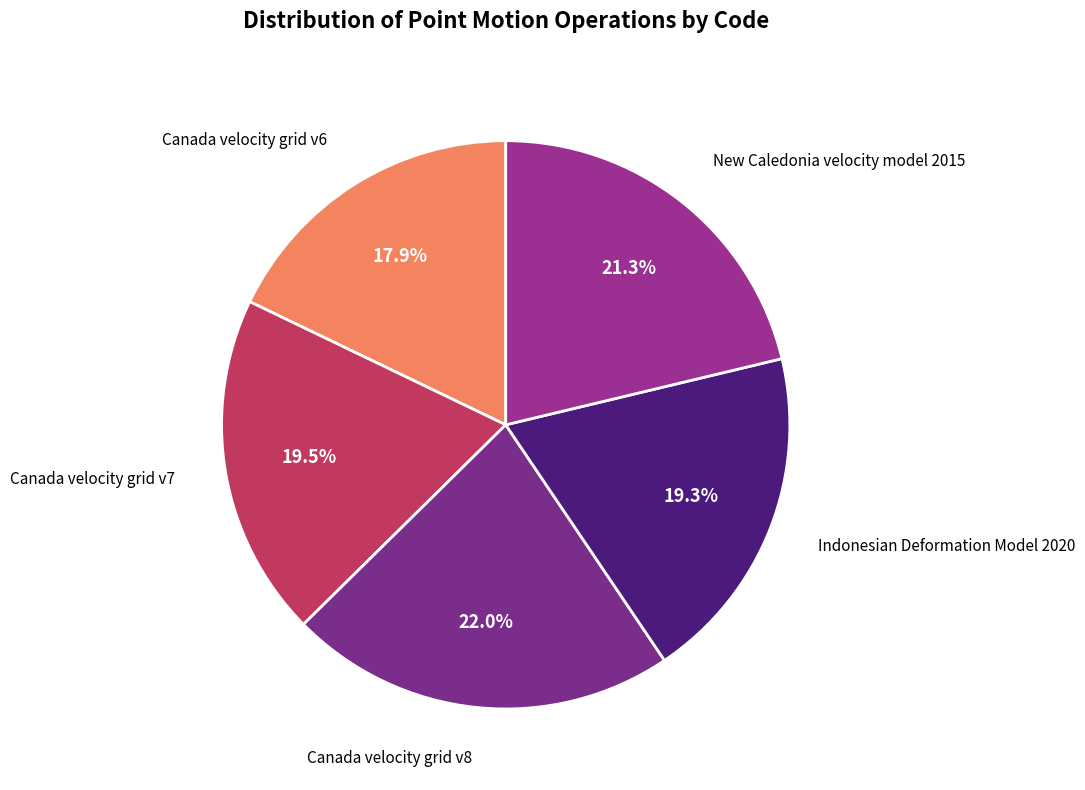

To the nearest percent, what is the average slice percentage?

20%